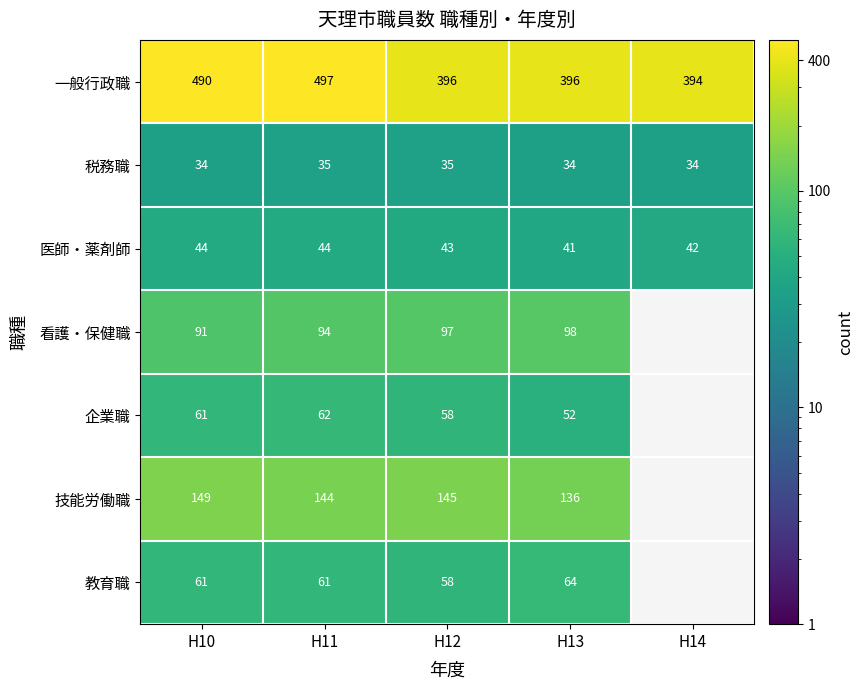

True or false: 看護・保健職 has a value of 98 at H13.

True